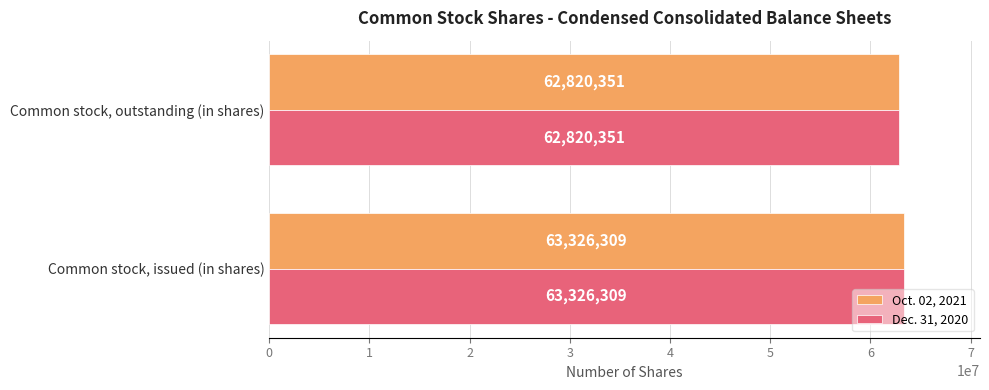

What is the minimum value shown in the chart?

62820351